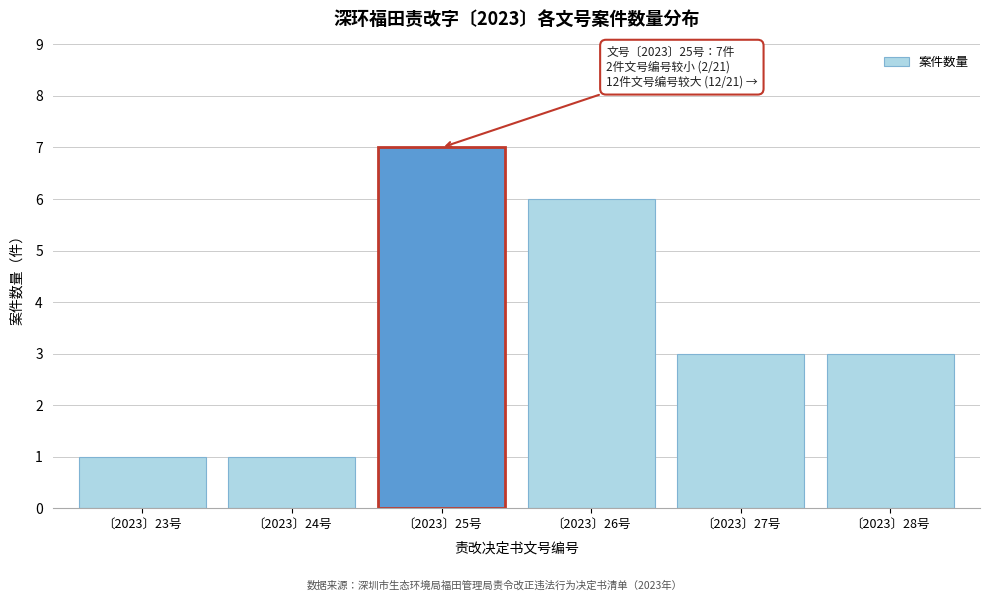

Reading left to right, transcribe all the data shown in this chart.

1	1	7	6	3	3